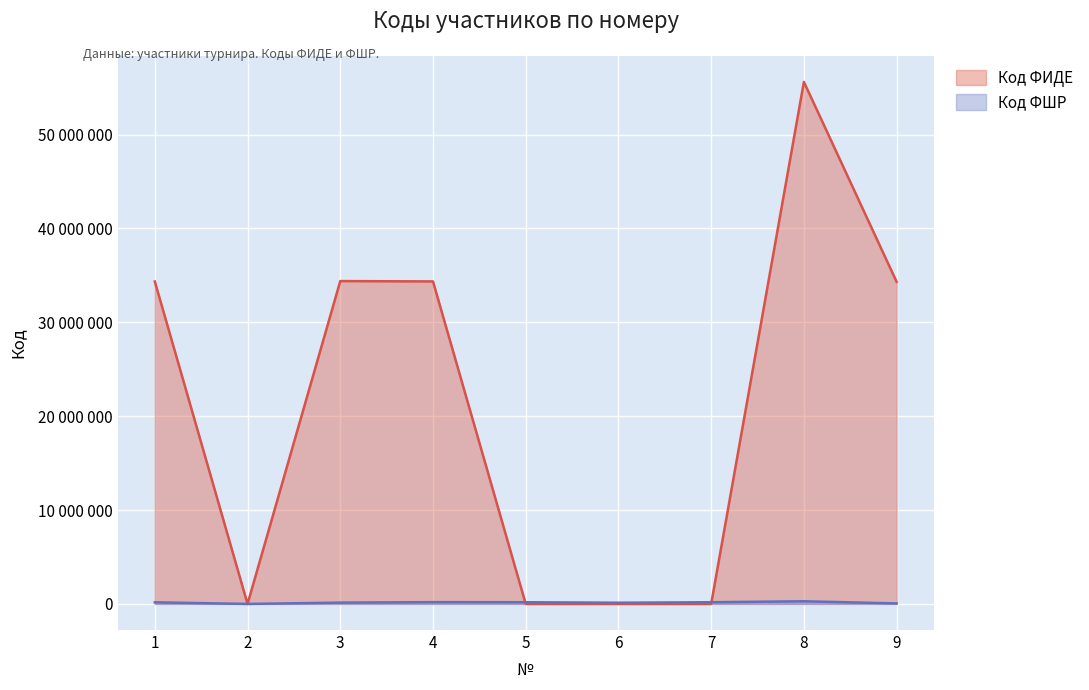

The value of Код ФШР at 5 is 181226. True or false?

True